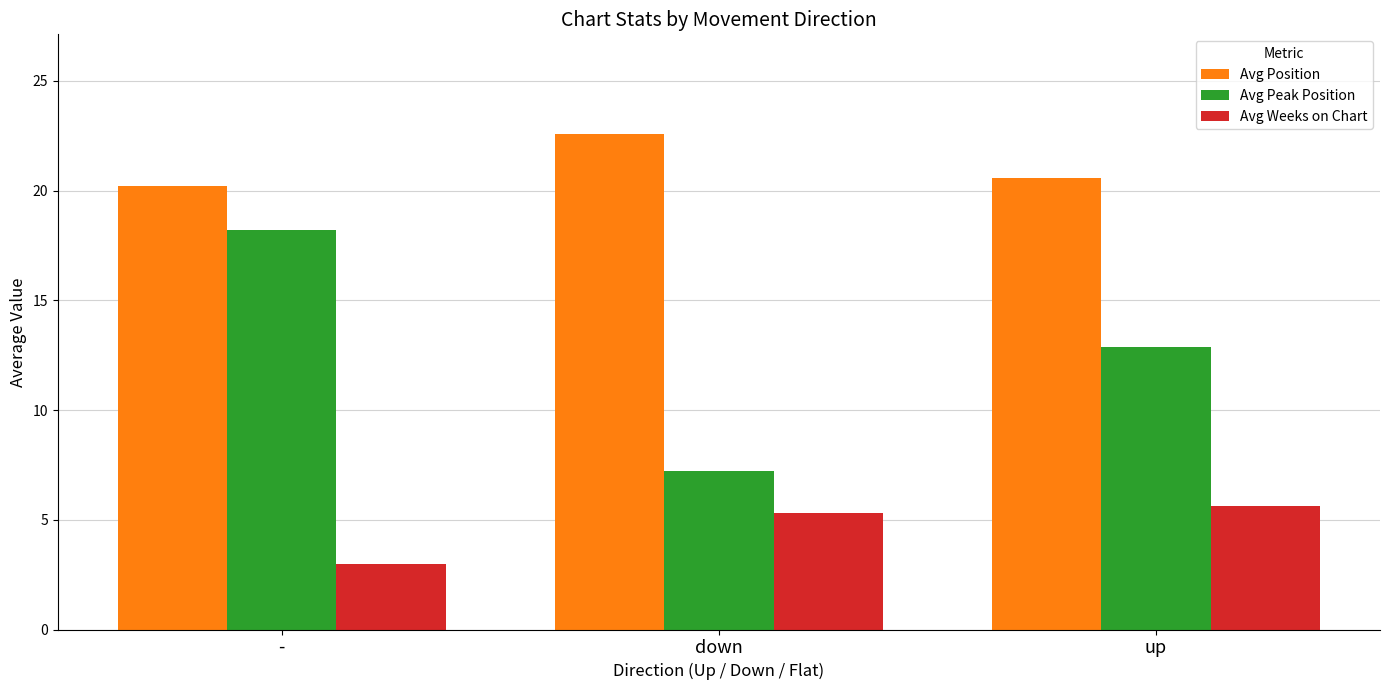

What value does the Avg Position series have at down?

22.6